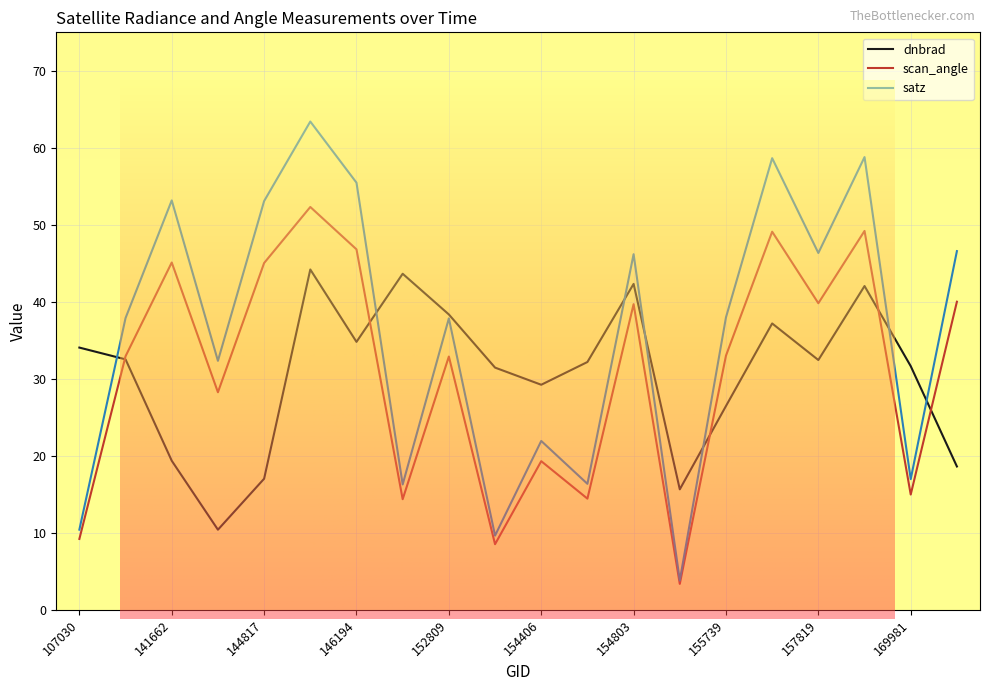

Rank the series at 151712 from highest to lowest value.

dnbrad, satz, scan_angle